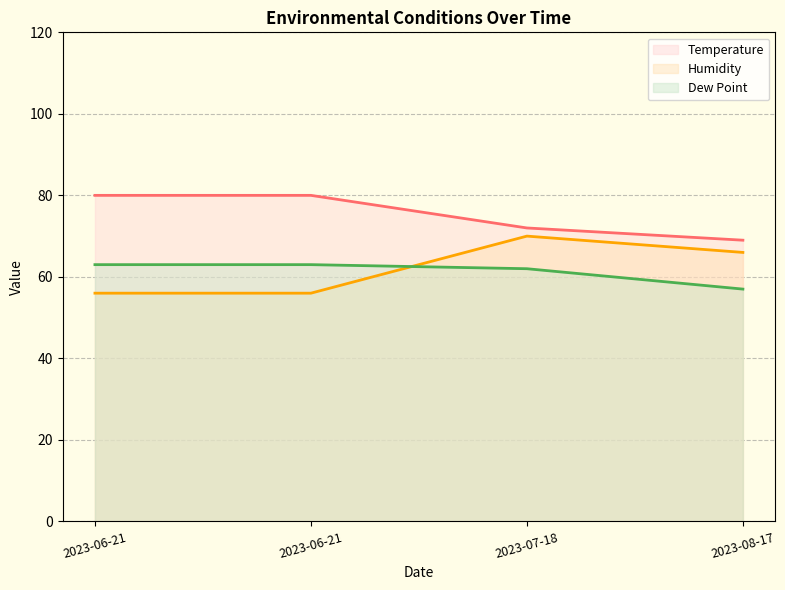

Which label corresponds to the smallest value in the chart?

2023-06-21